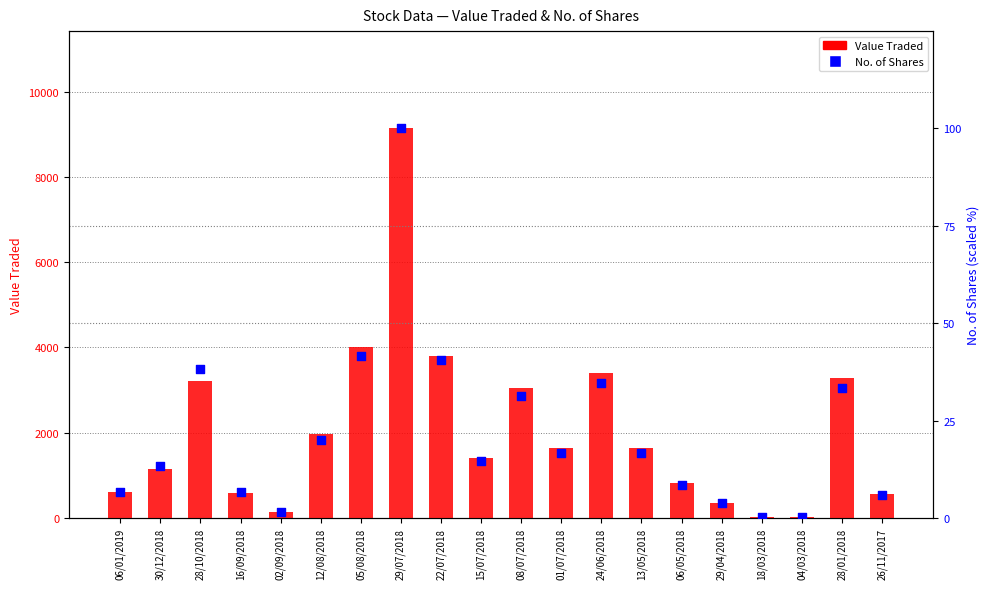

Which series has the largest Y range (max minus min)?

Value Traded